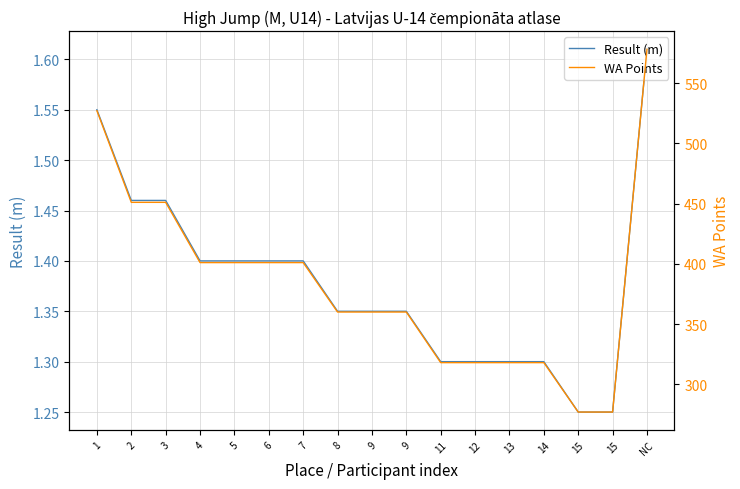

What is the difference between the Result (m) values at 14 and NC?

0.3